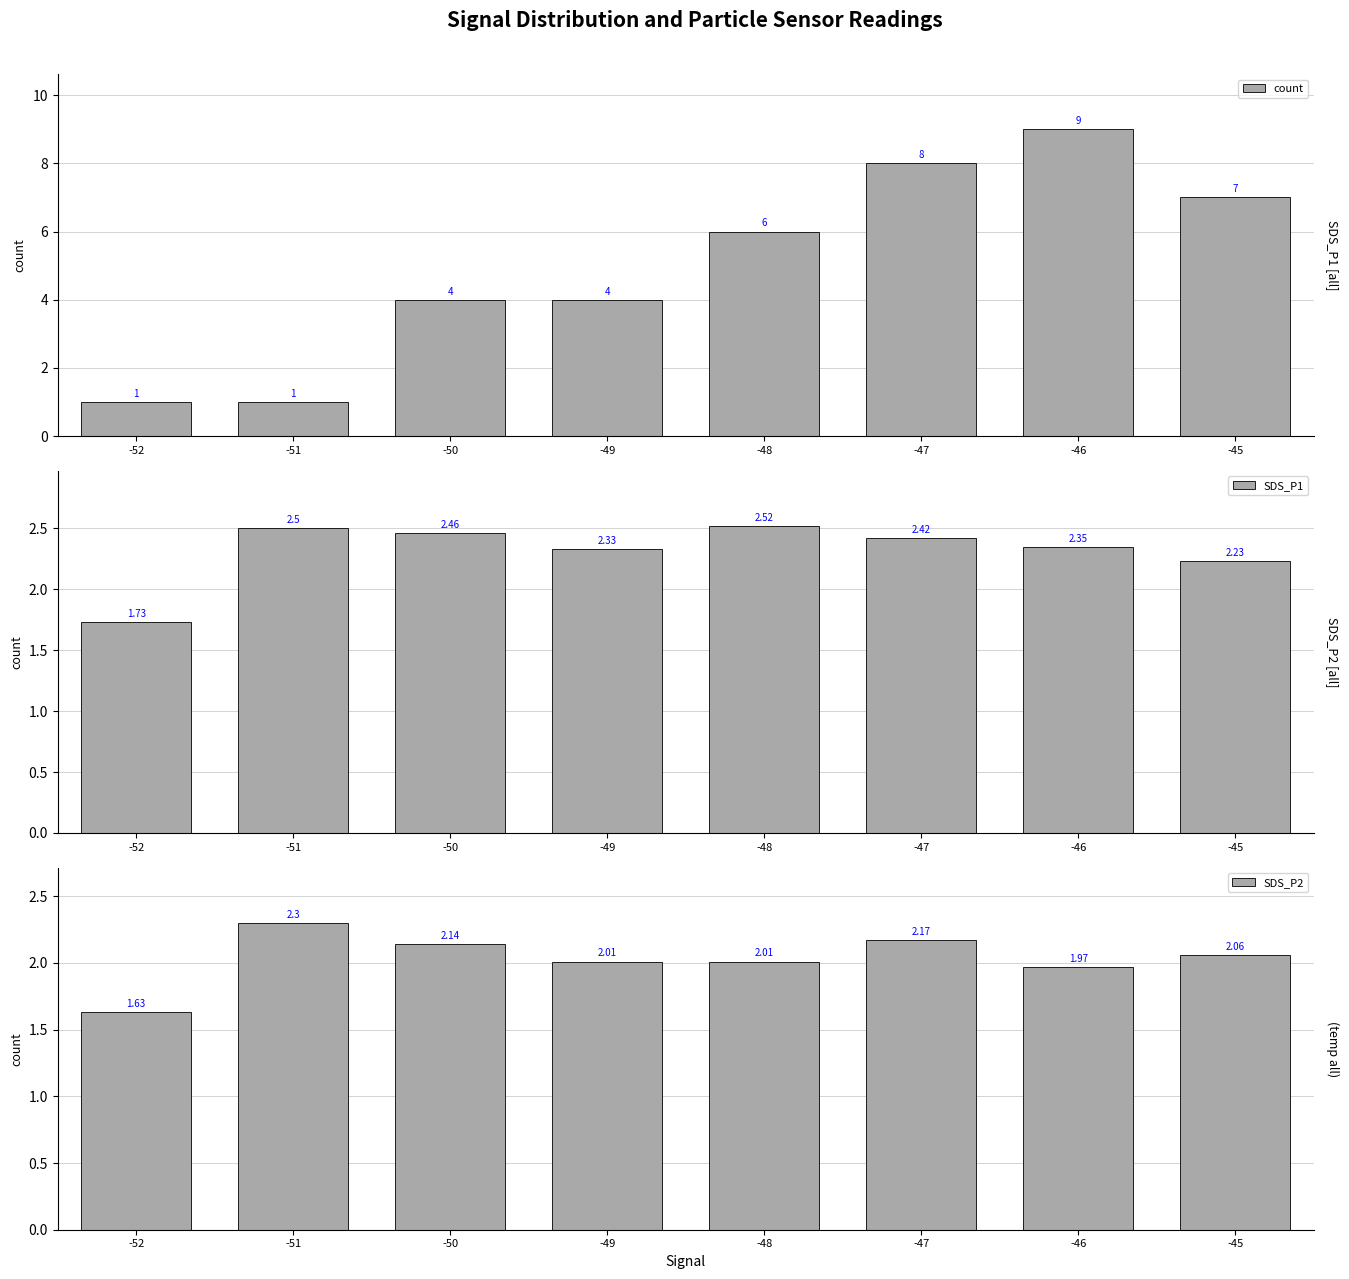

Between -46 and -47, which is larger?

-46